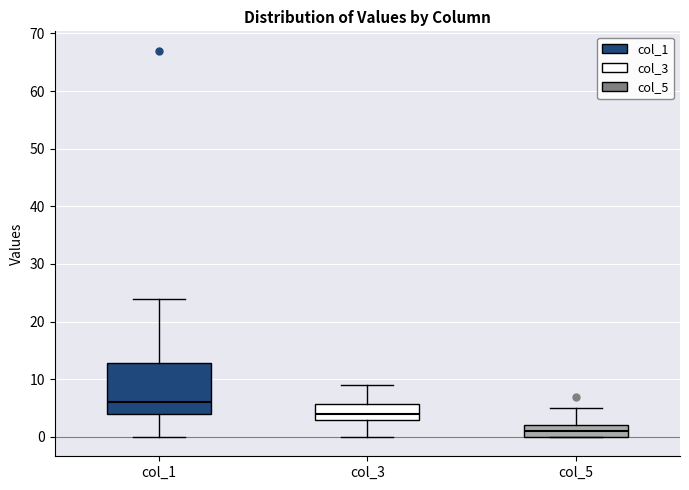

Which box is the tallest, from its lower edge to its upper edge?

col_1